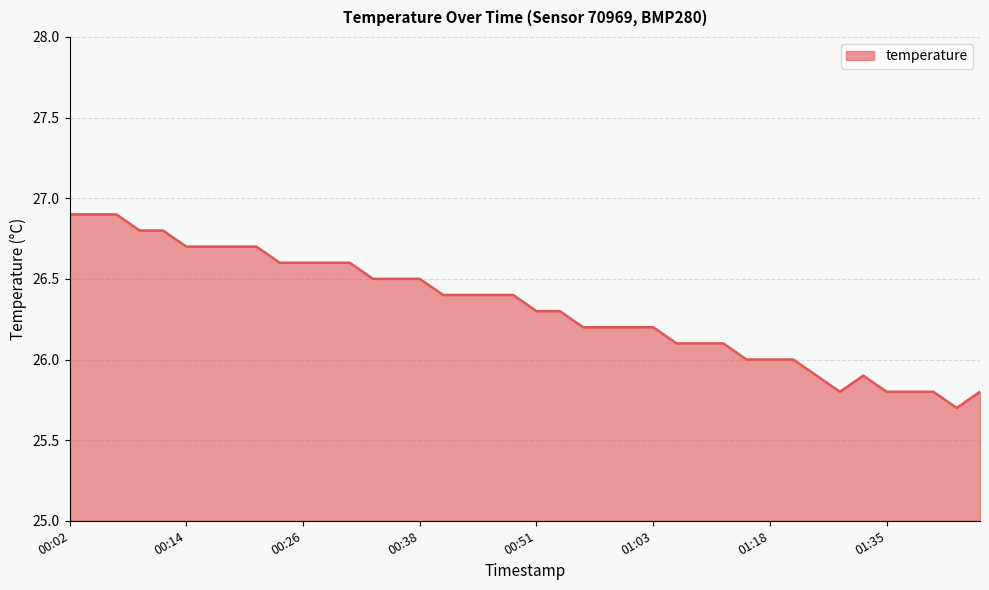

What is the smallest value displayed?

25.7